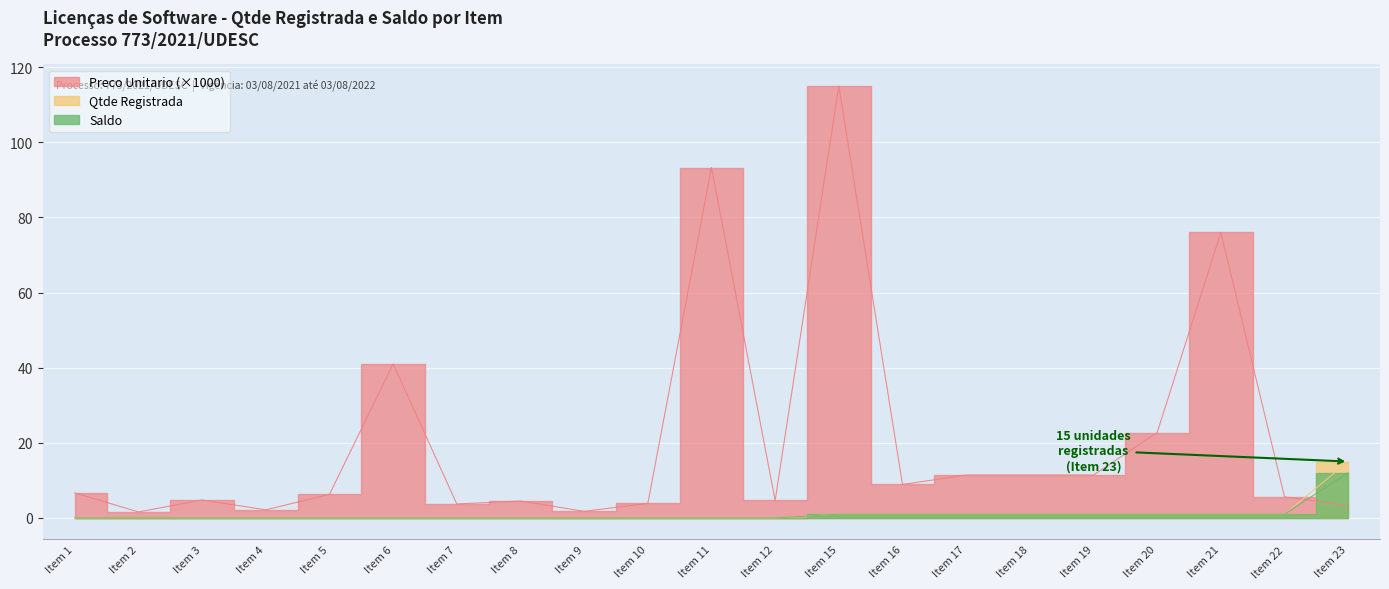

Which series has the widest spread of values?

Preco Unitario